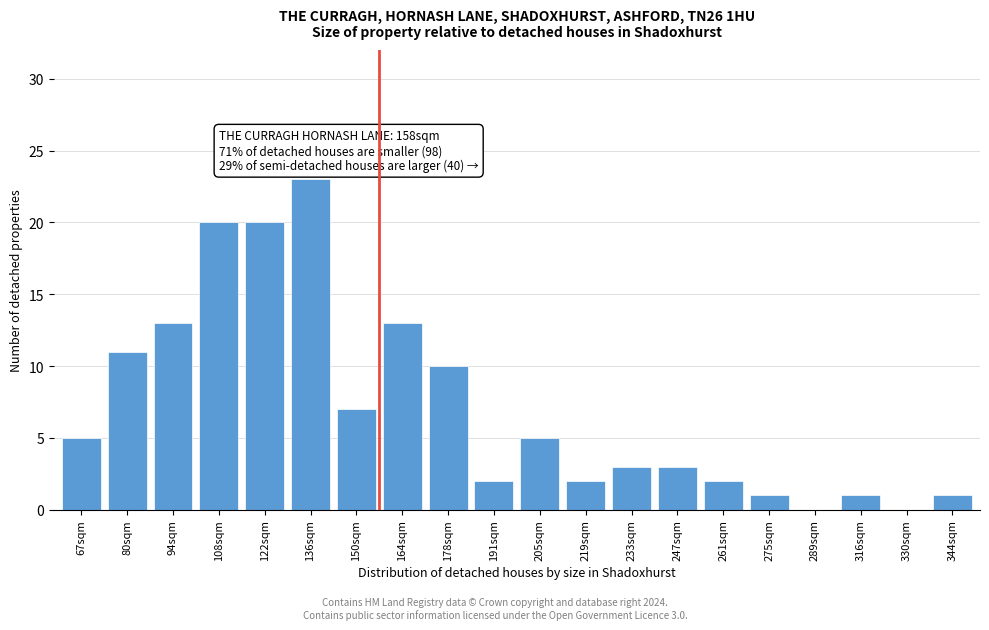

Reading left to right, what are all the values shown in this chart?

67sqm=5	80sqm=11	94sqm=13	108sqm=20	122sqm=20	136sqm=23	150sqm=7	164sqm=13	178sqm=10	191sqm=2	205sqm=5	219sqm=2	233sqm=3	247sqm=3	261sqm=2	275sqm=1	289sqm=0	316sqm=1	330sqm=0	344sqm=1